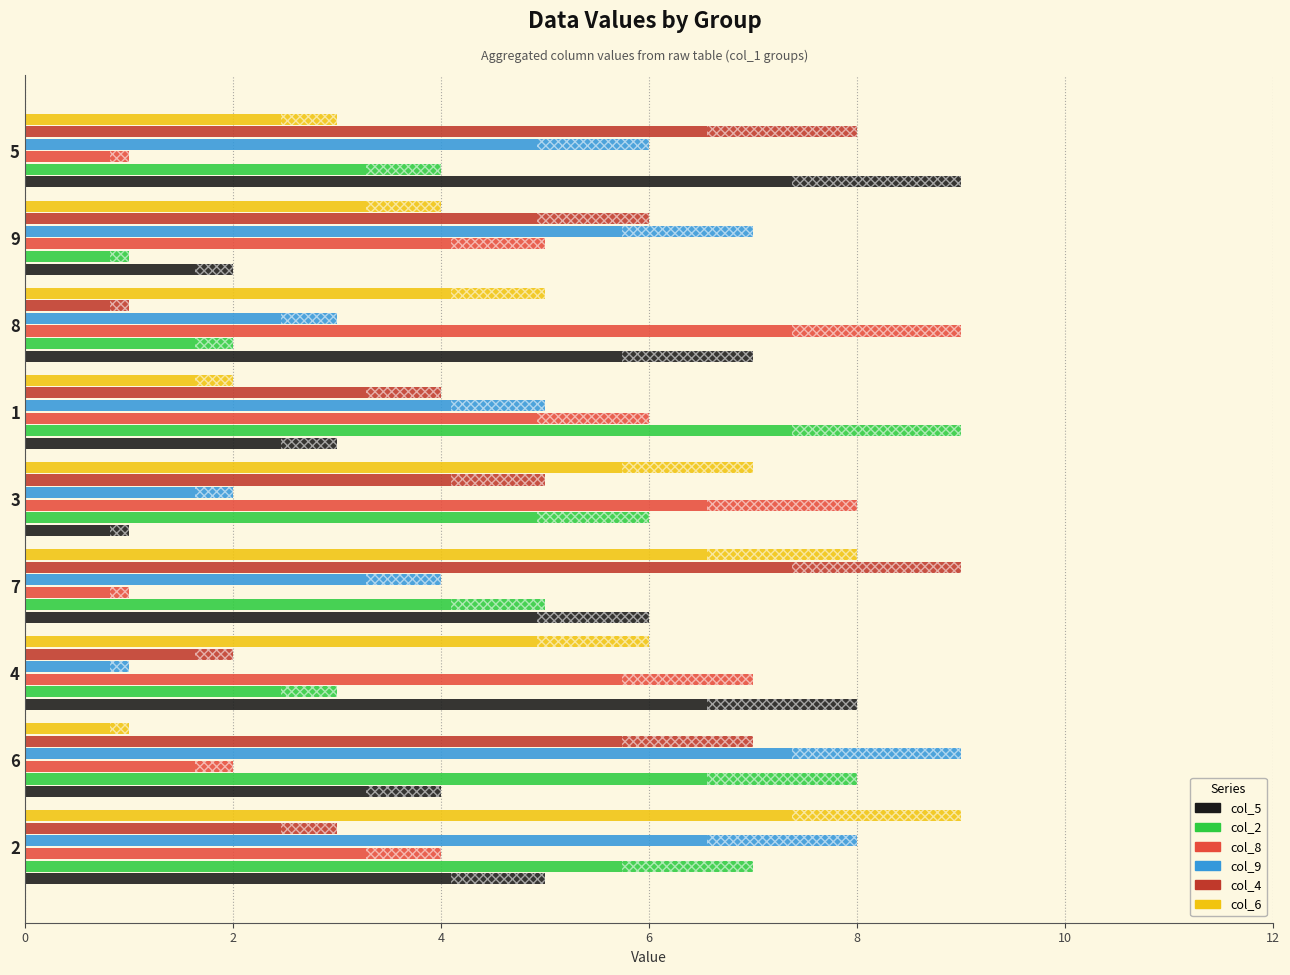

The value of col_8 at 7 is 1. True or false?

False